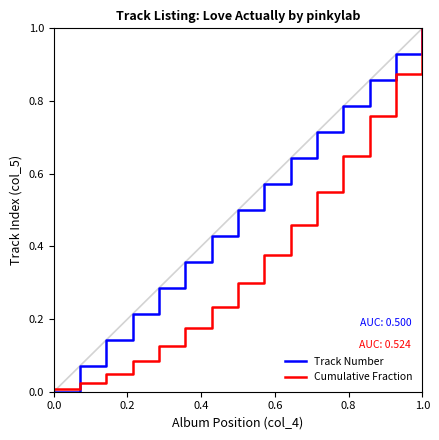

Which series has the largest total across all categories?

Track Number